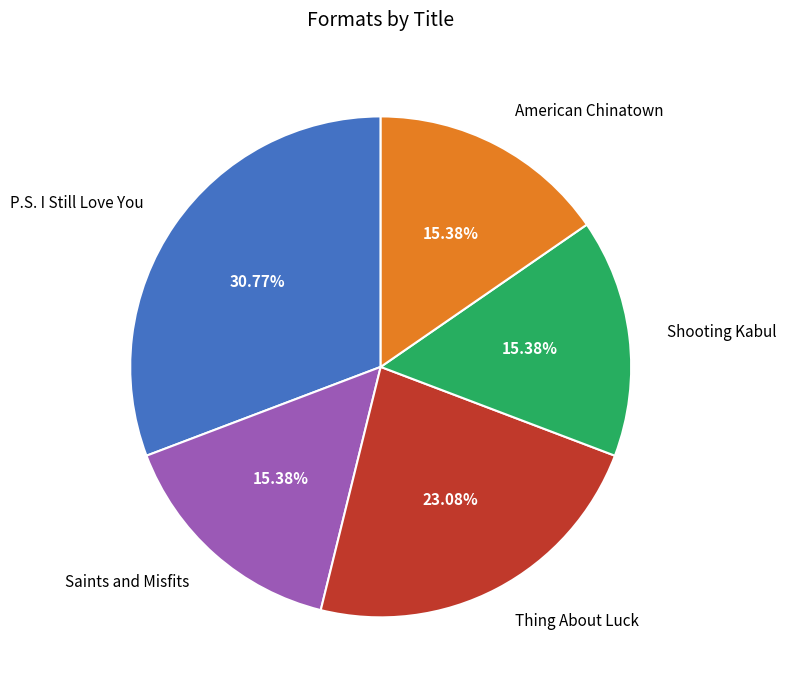

To the nearest percent, what is the combined percentage of Thing About Luck and Saints and Misfits?

38%